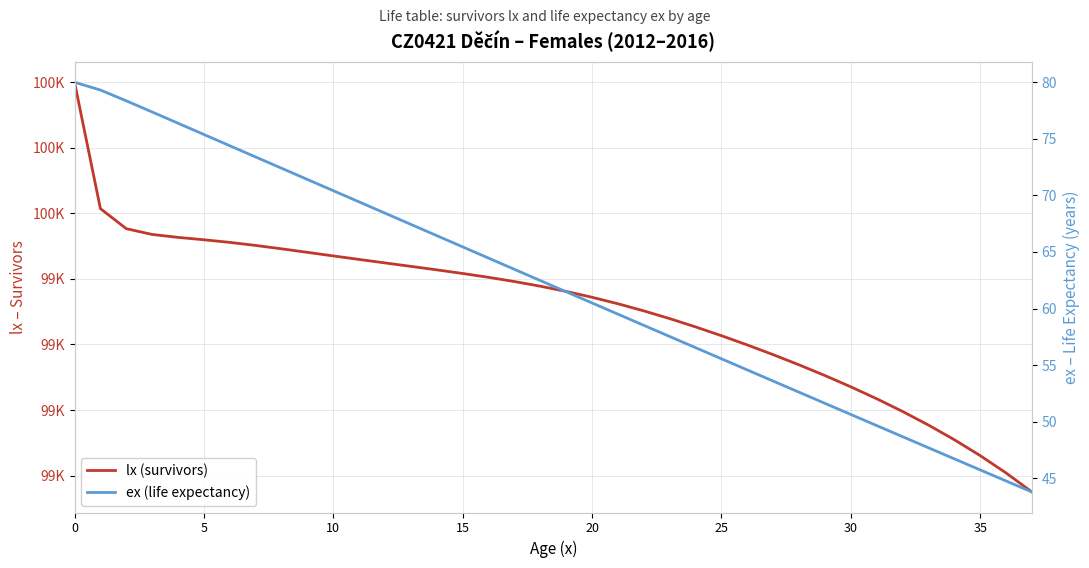

Is the value of lx (survivors) at 35 greater than the value of ex (life expectancy) at 21?

Yes